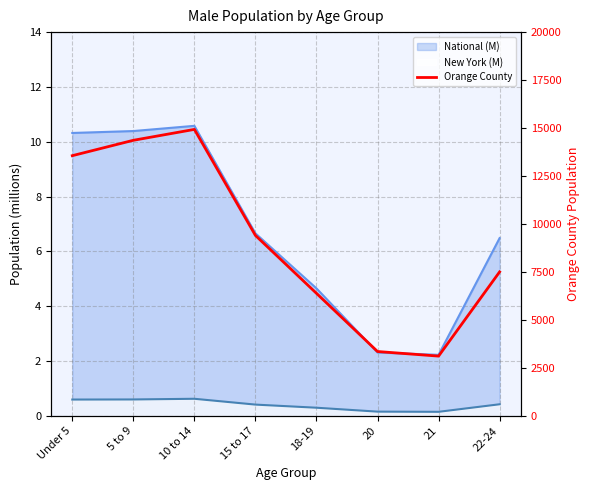

Which category has the highest value across all series?

10 to 14